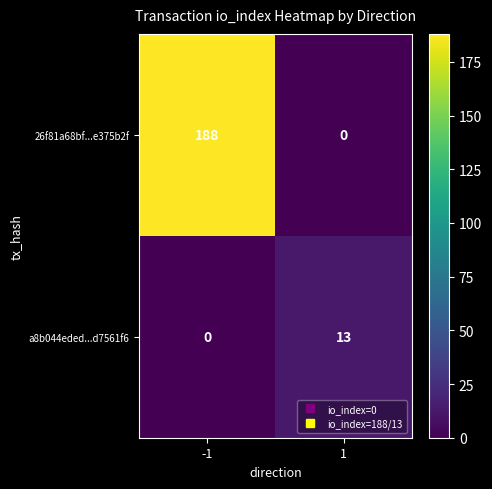

Between -1 and 1, which series saw the biggest shift?

26f81a68bf...e375b2f